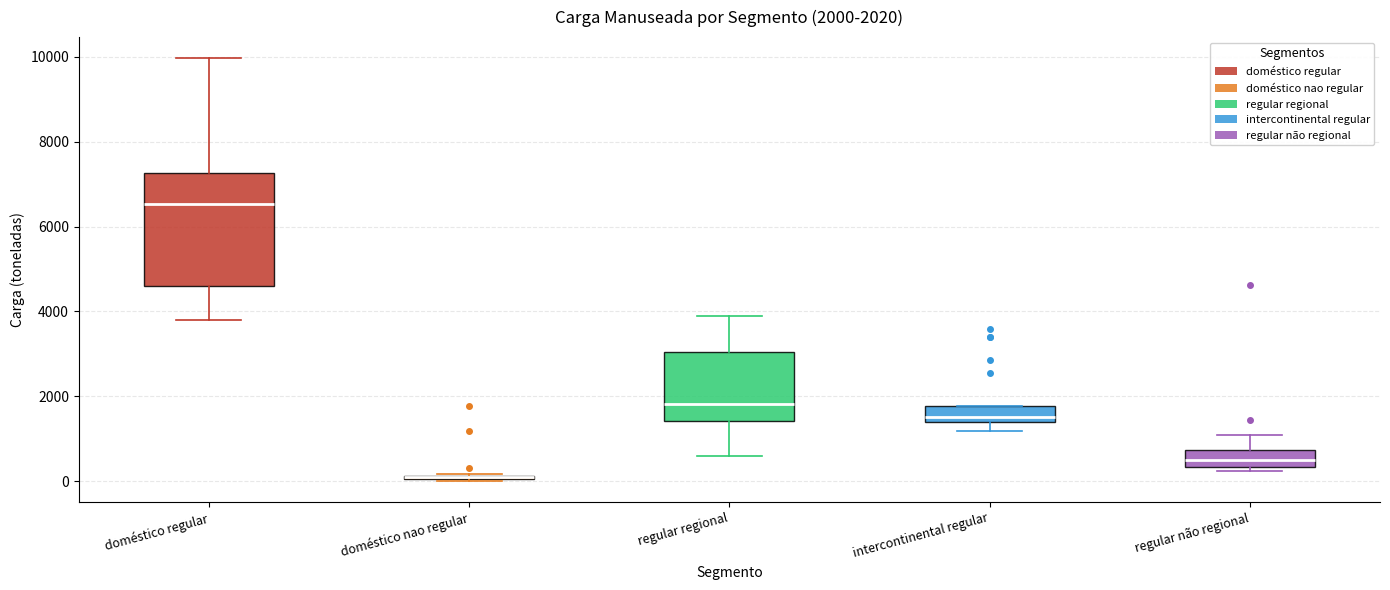

Comparing the boxes themselves (not the whiskers), which one is the tallest?

doméstico regular